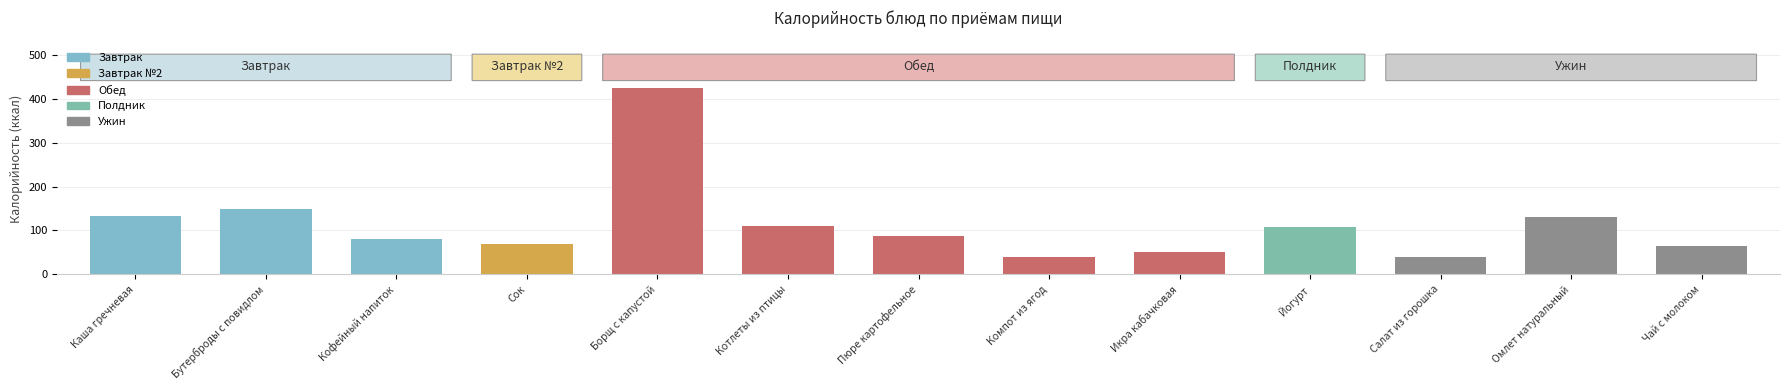

The value at Каша гречневая is 35.3. True or false?

False